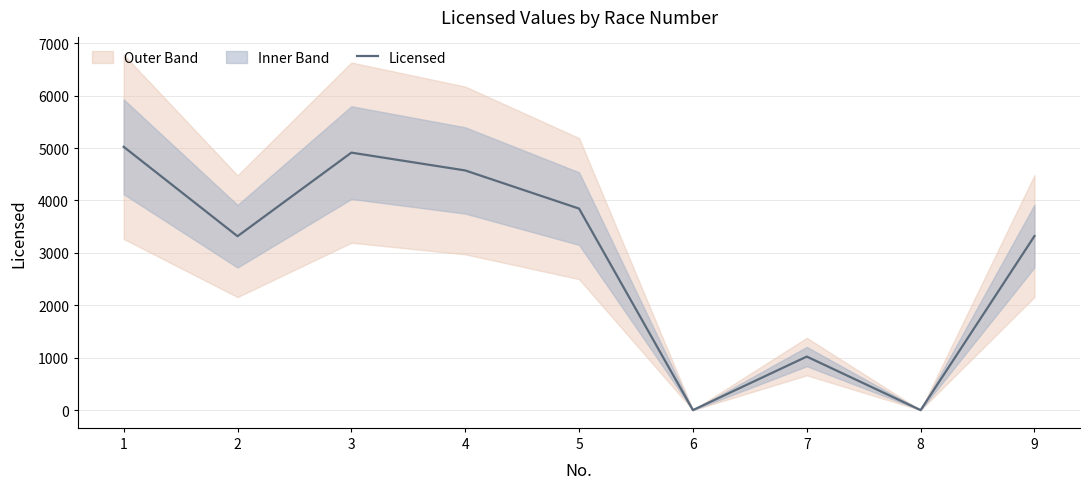

At which category does the data reach its first local peak?

3